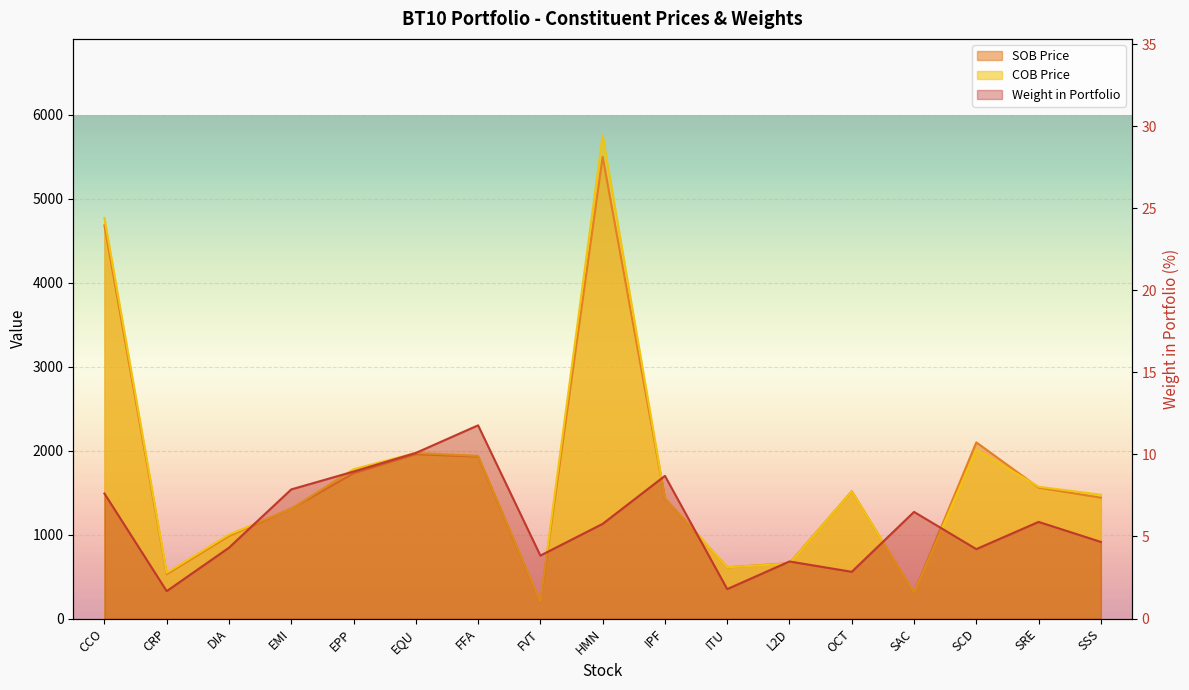

Is it true that SOB Price equals 416.9 at SAC?

False